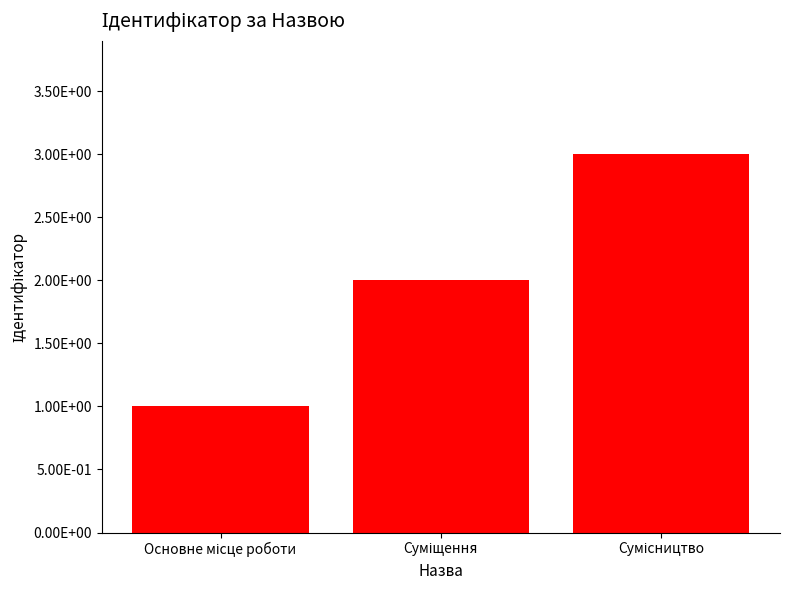

Are the bars horizontal?

No